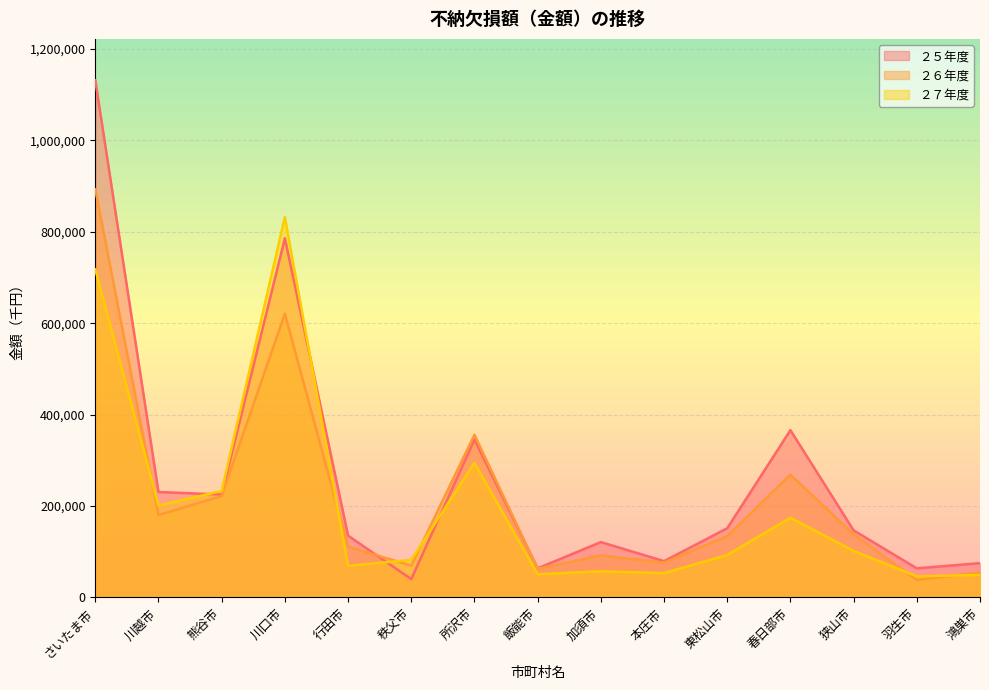

What is the difference between the maximum and minimum values in the ２６年度 series?

854921